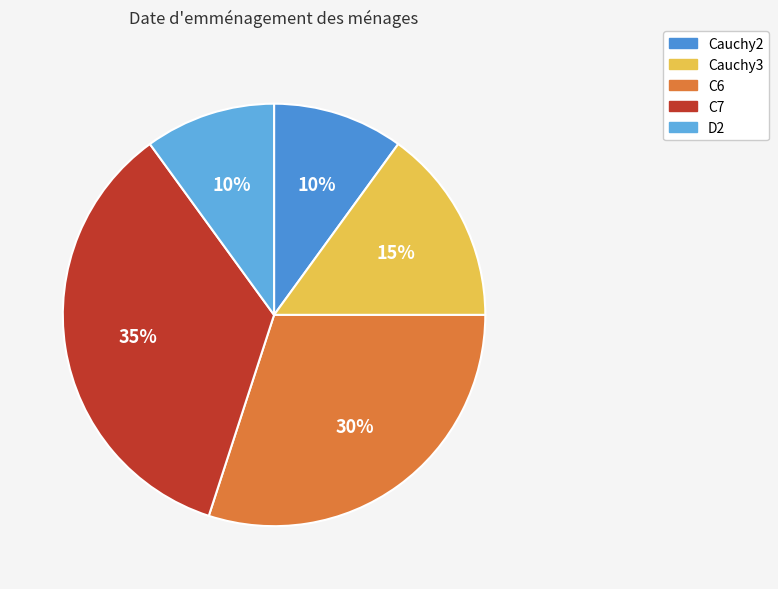

To the nearest percent, what is the difference between the largest and smallest slice percentages?

25%